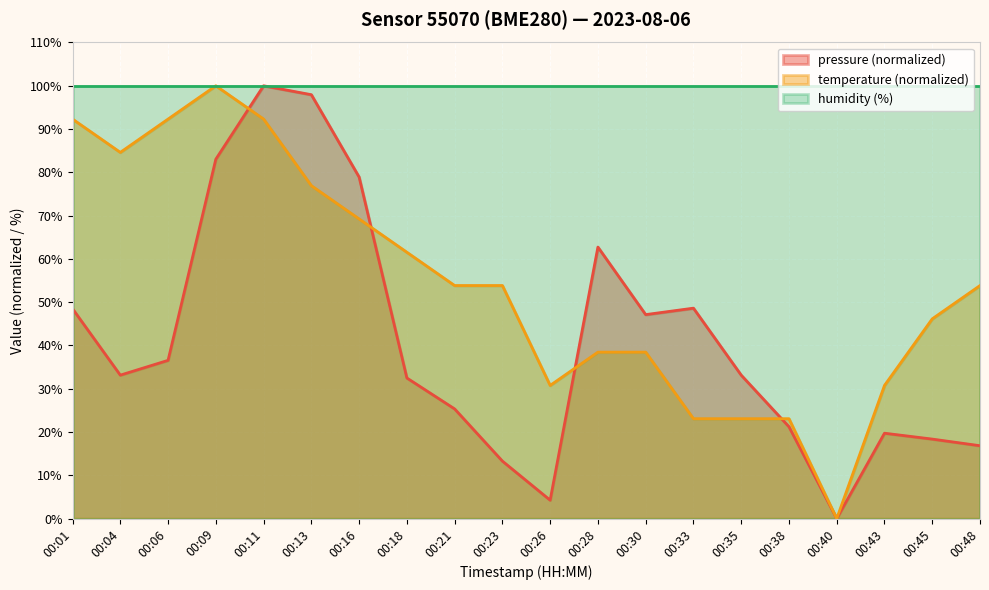

What is the sum of all pressure values?

821.2